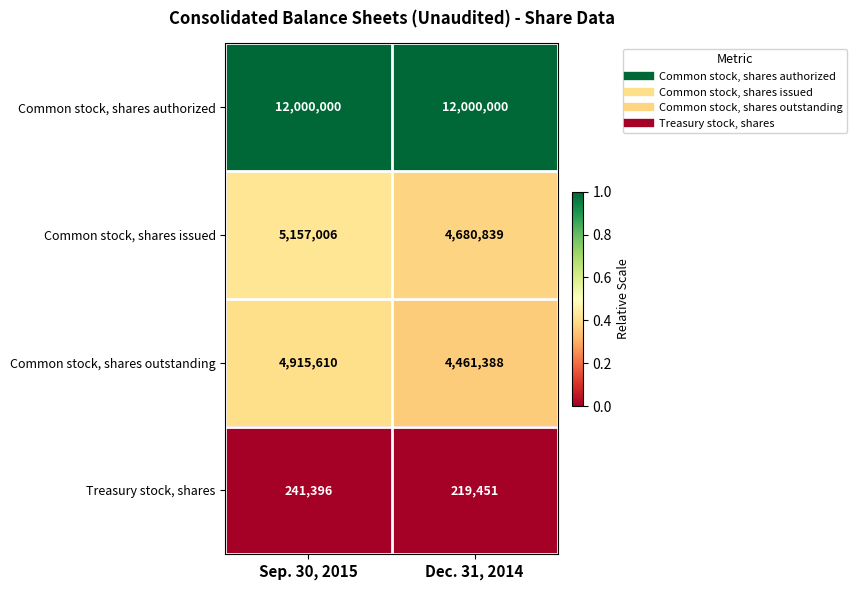

What is the spread (max minus min) of values at Dec. 31, 2014?

11780549